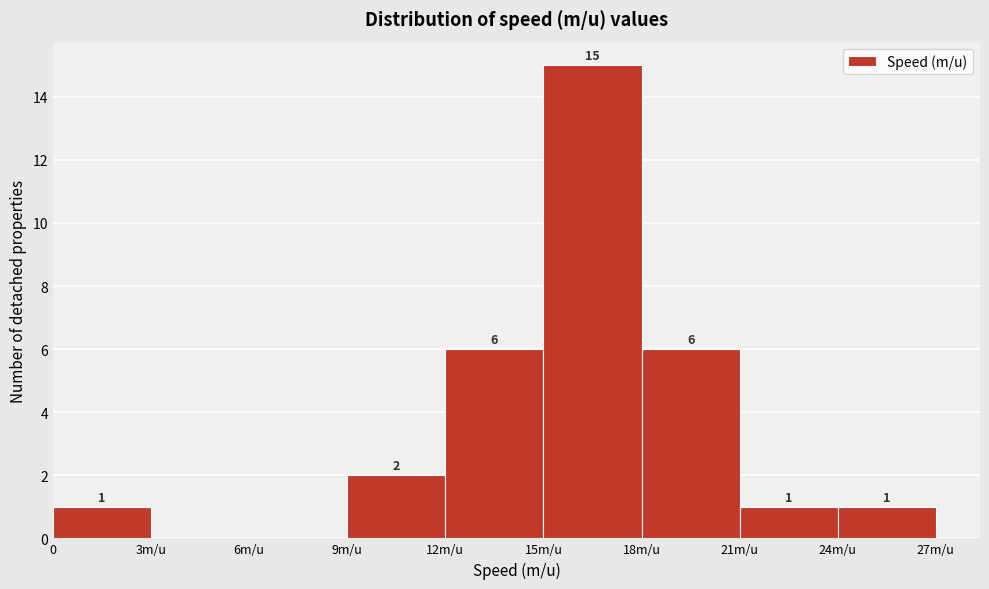

Reading left to right, extract all data points from this chart.

0=1	3m/u=0	6m/u=0	9m/u=2	12m/u=6	15m/u=15	18m/u=6	21m/u=1	24m/u=1